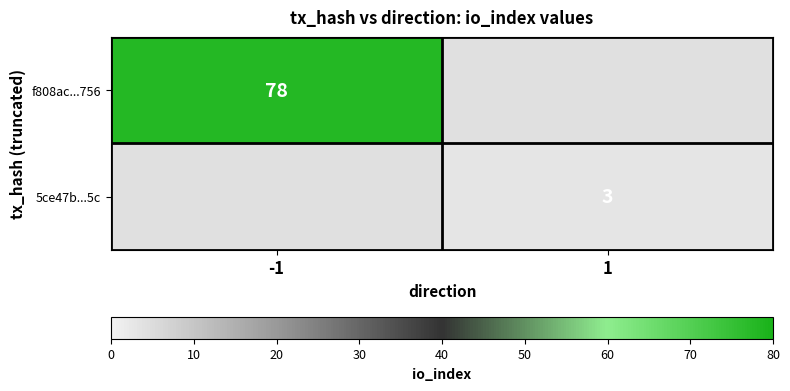

Is it true that f808ac...756 equals 78 at -1?

True